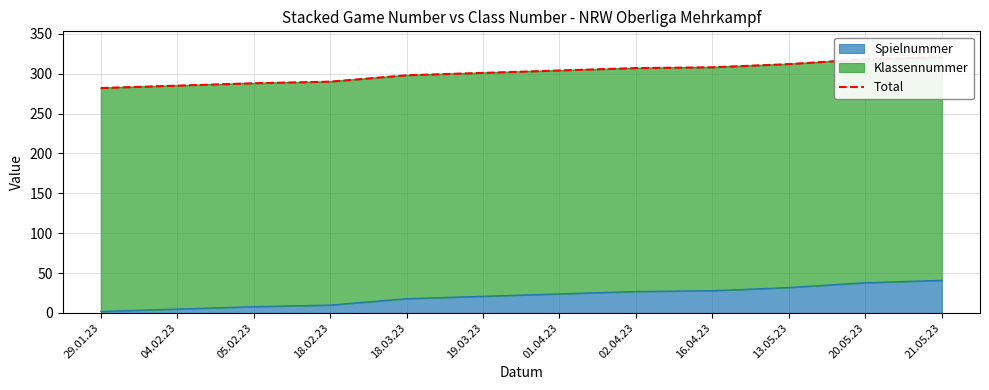

True or false: there are more than 0 points higher than both neighbors.

False